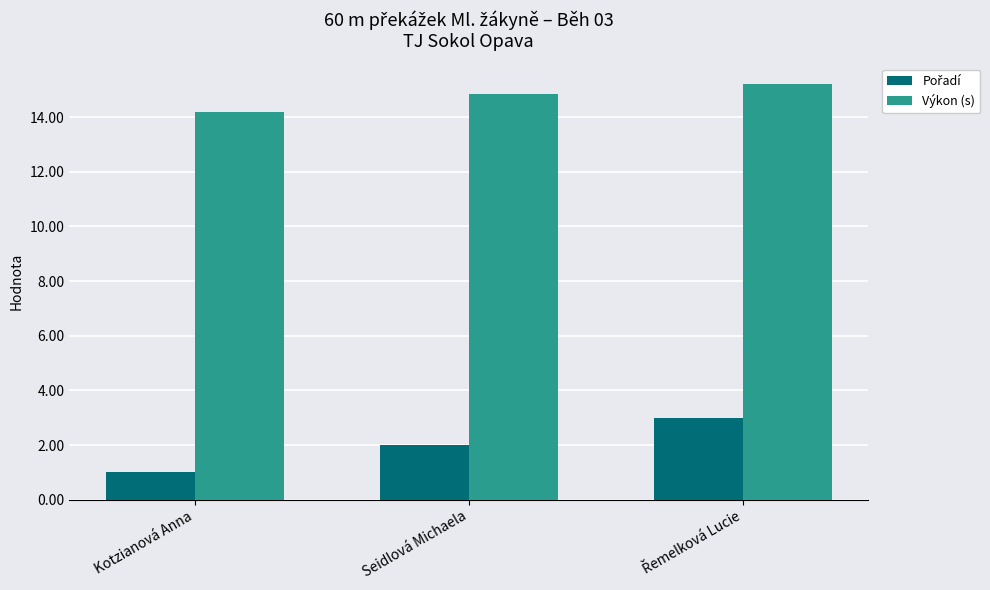

What is the spread (max minus min) of values at Kotzianová Anna?

13.2